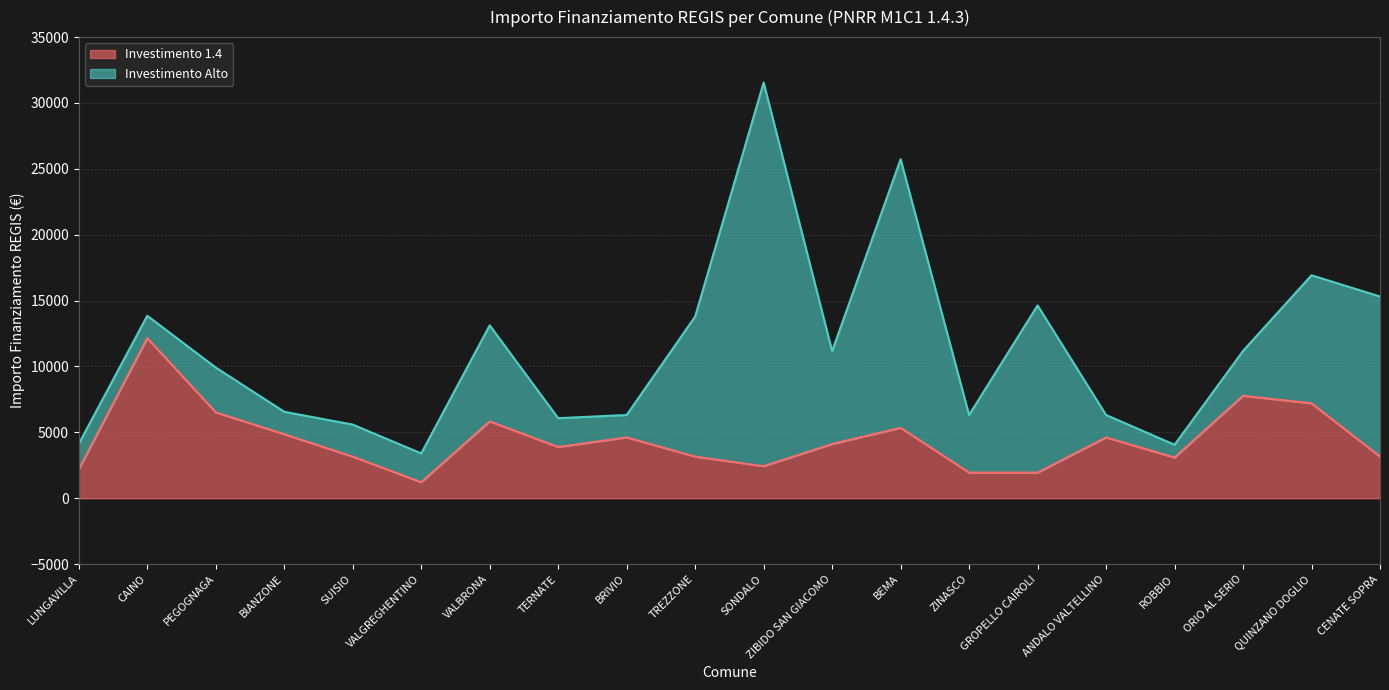

What is the label of the 20th point from the left?

CENATE SOPRA